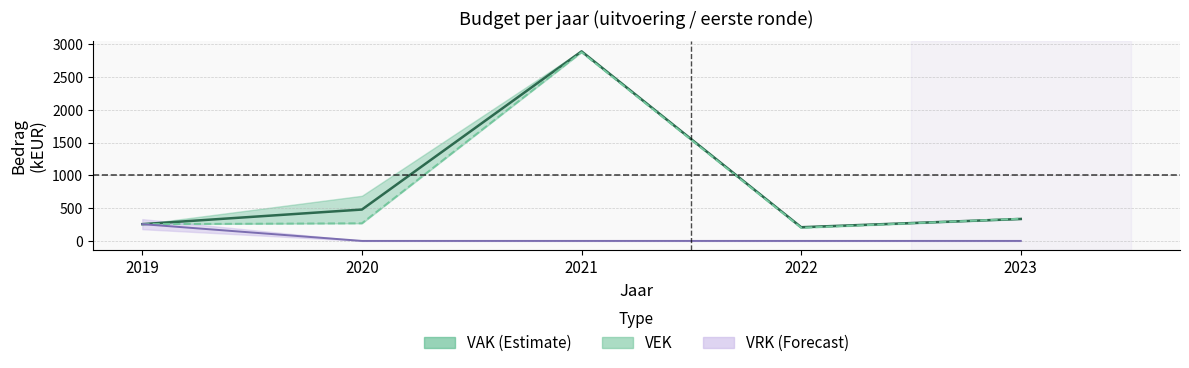

What is the value of the VEK point at the 1st from the left?

256.0